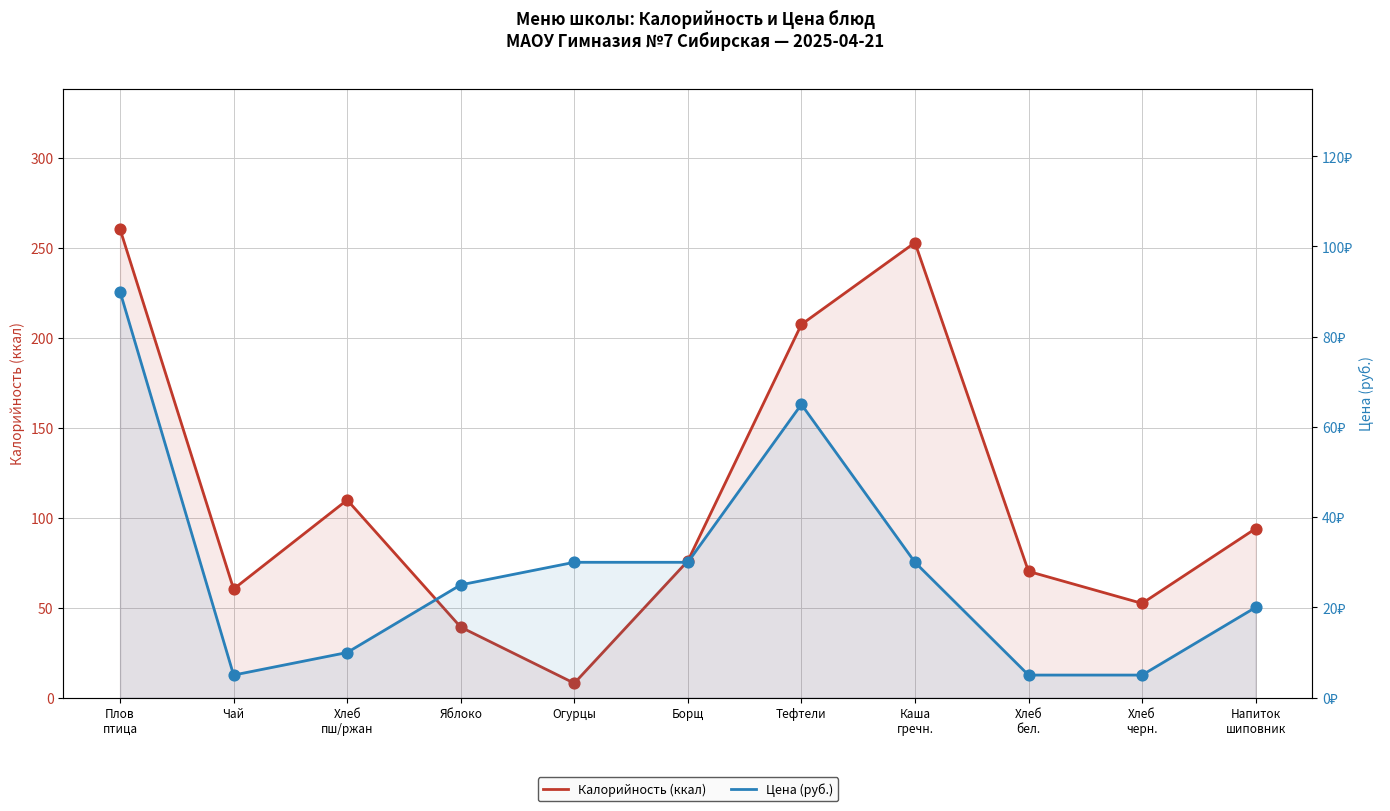

Is the value of Калорийность (ккал) at Яблоко greater than the value of Цена (руб.) at Напиток
шиповник?

Yes